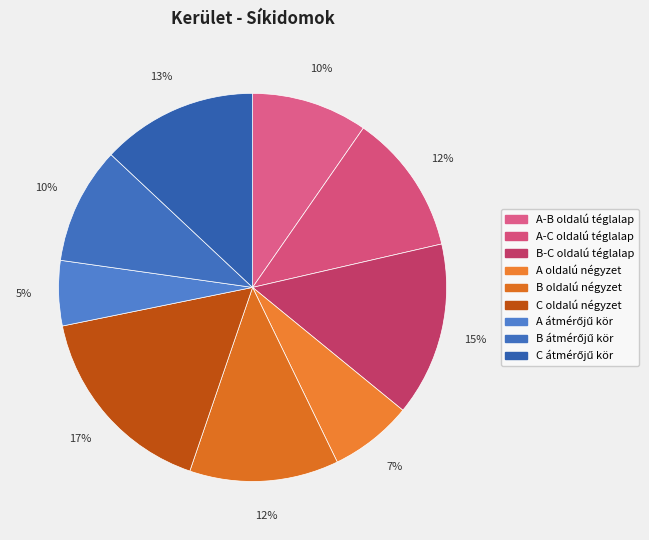

Is there any slice that represents more than half of the pie?

No